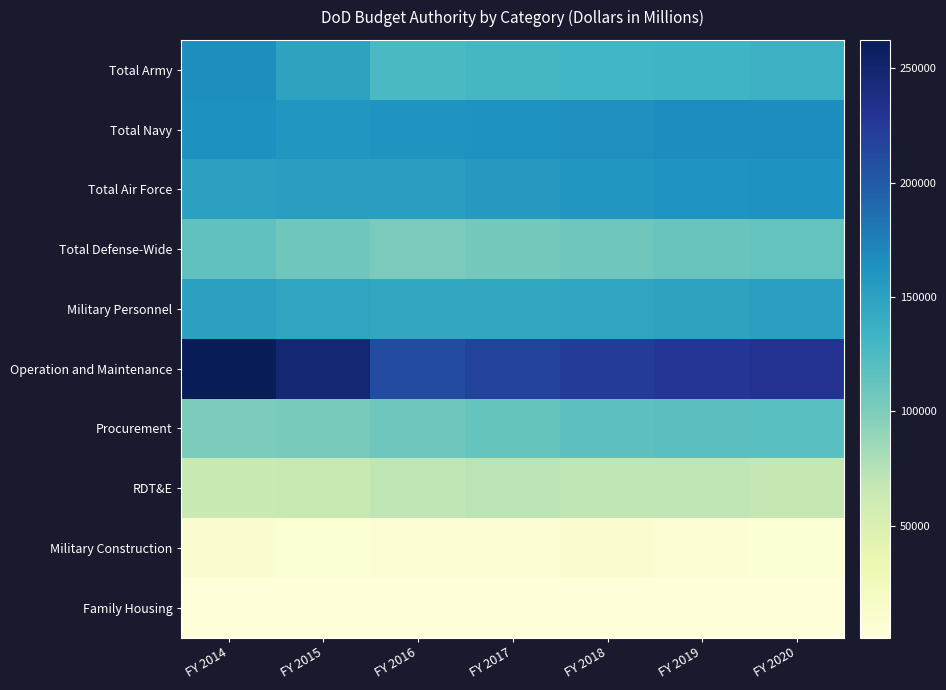

What is the total value across all series at FY 2016?

1082215